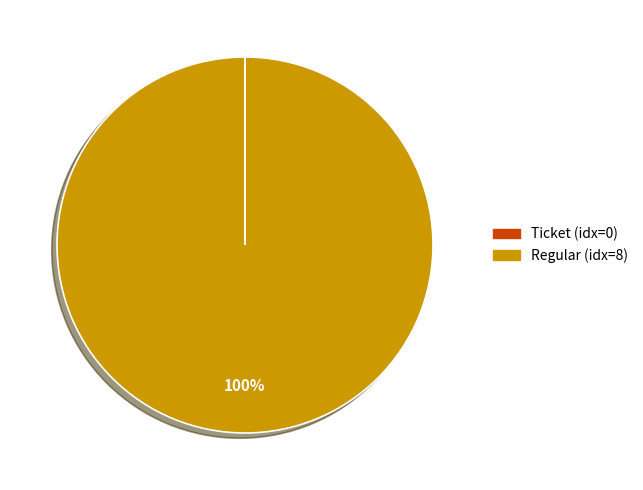

To the nearest percent, what is the difference between the largest and smallest slice percentages?

100%